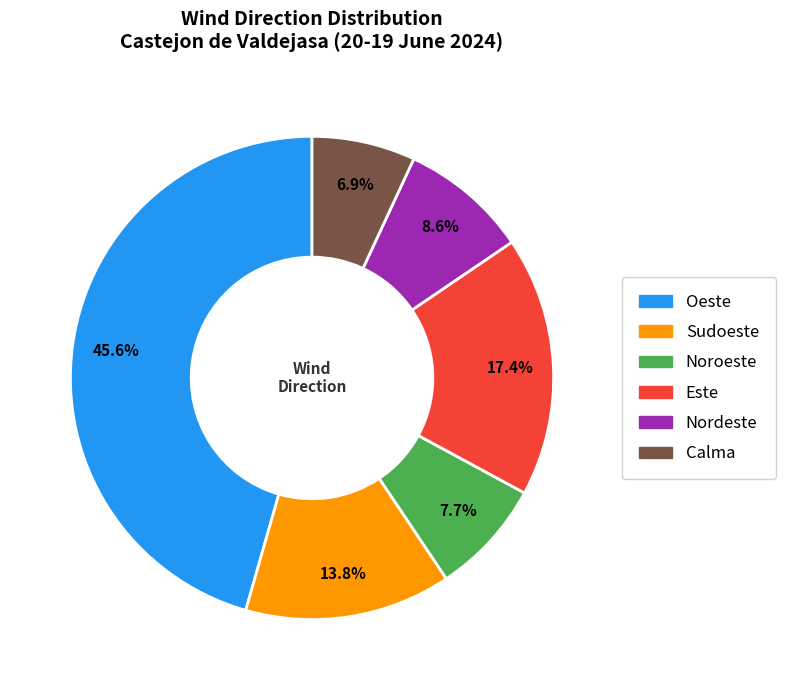

What percentage is the Noroeste slice, to the nearest percent?

8%